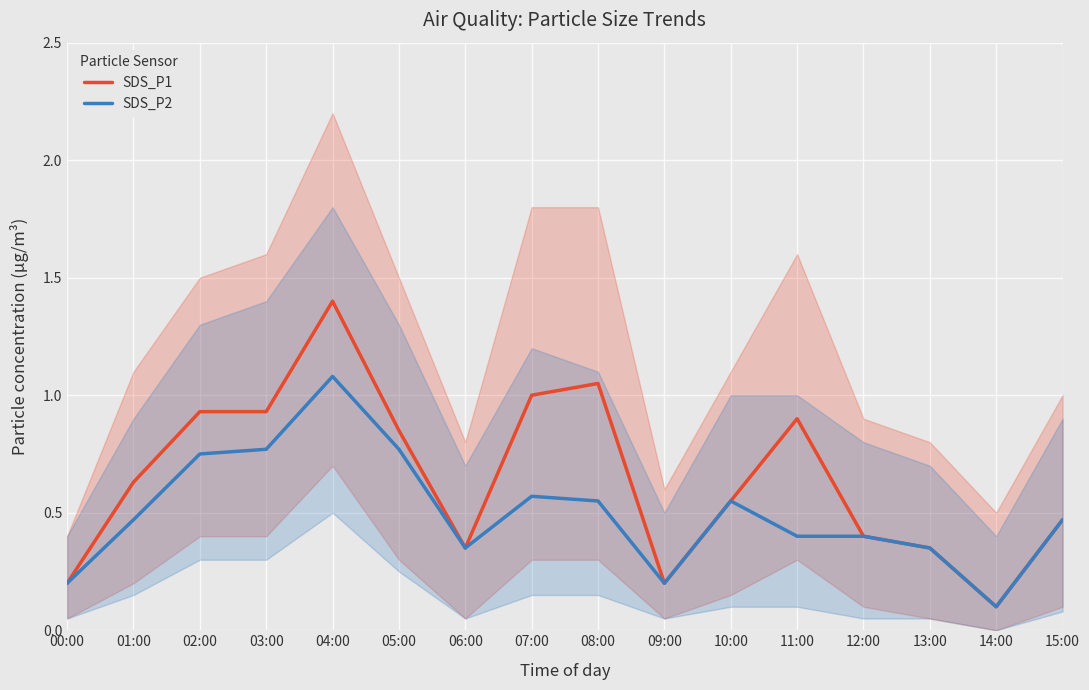

Is the value of SDS_P2 at 14:00 greater than the value of SDS_P1 at 05:00?

No